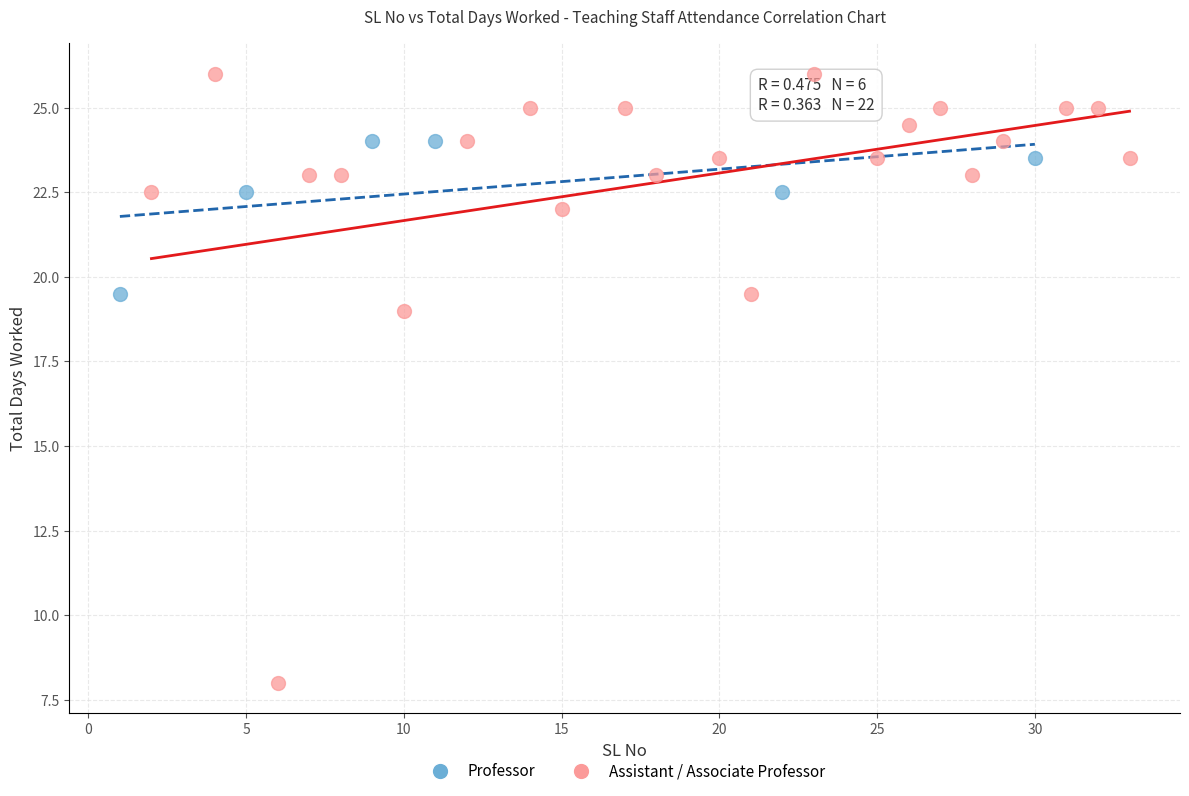

Which series contains the highest Y value?

Assistant / Associate Professor